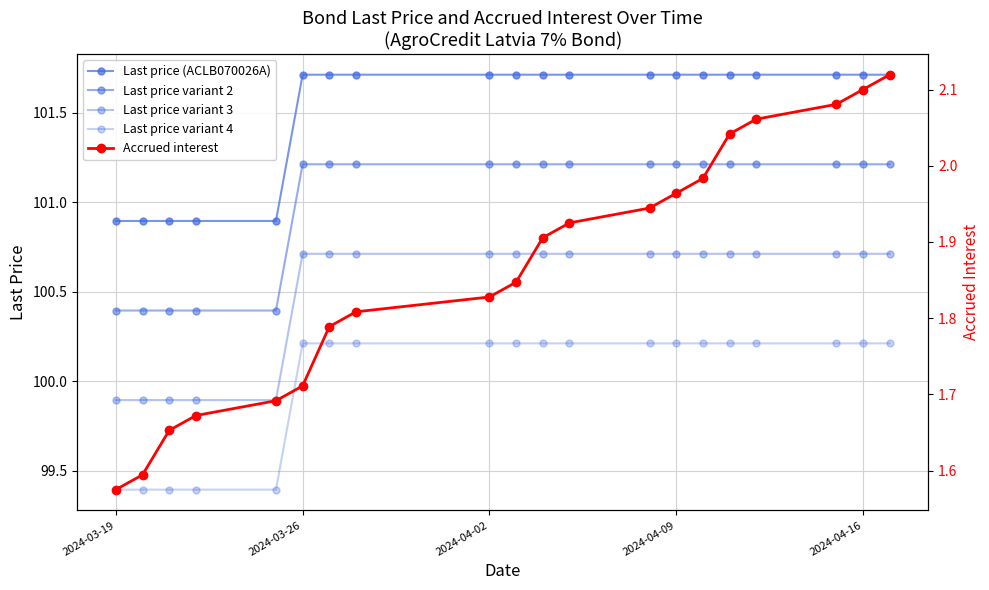

What is the minimum value shown in the chart?

1.6